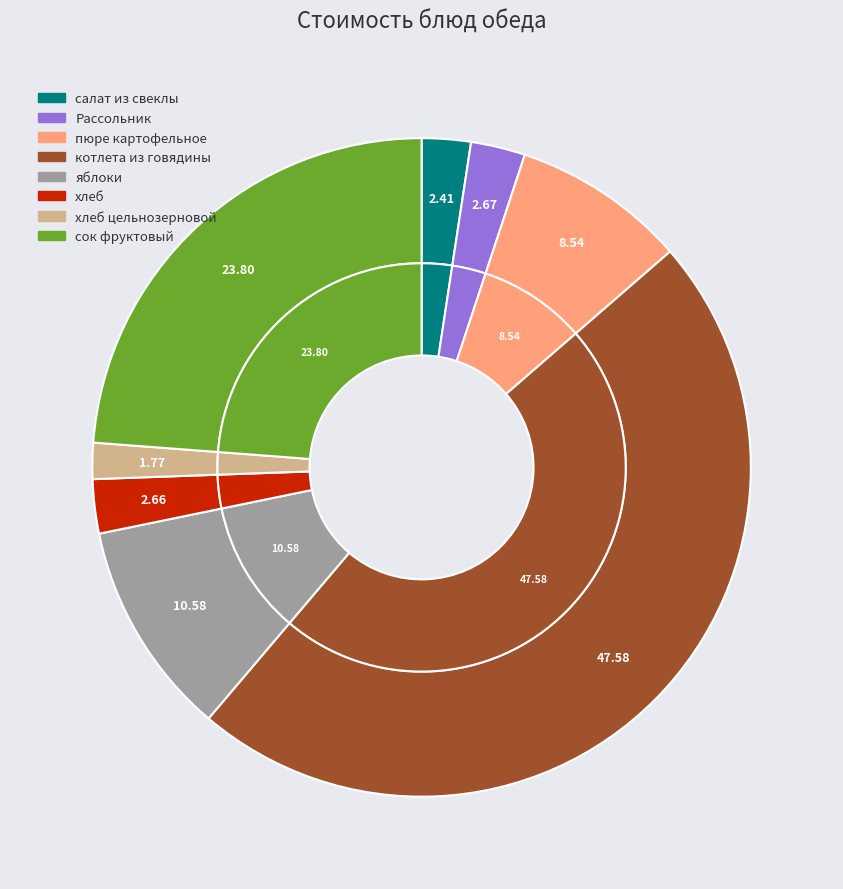

True or false: хлеб цельнозерновой accounts for 1% of the total.

False